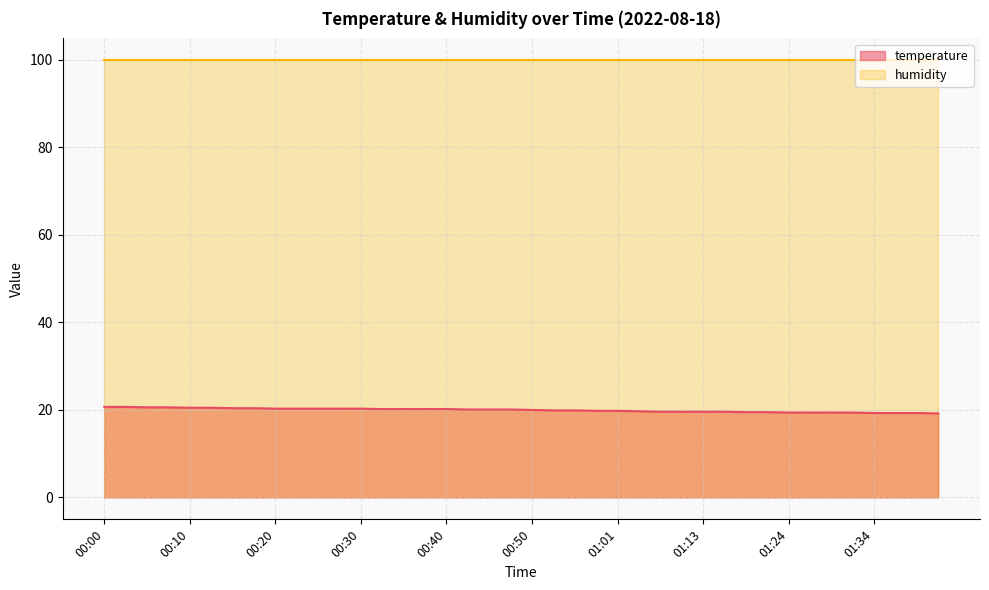

What is the difference between the second highest and second lowest values?

1.4